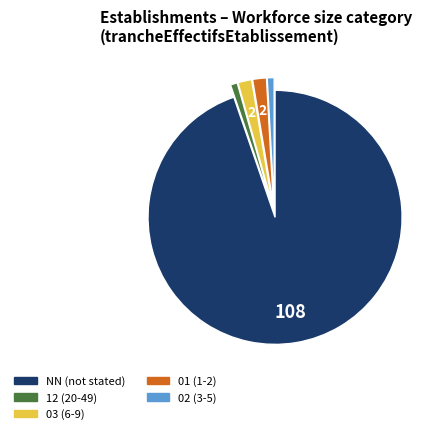

Does any single category account for the majority?

Yes